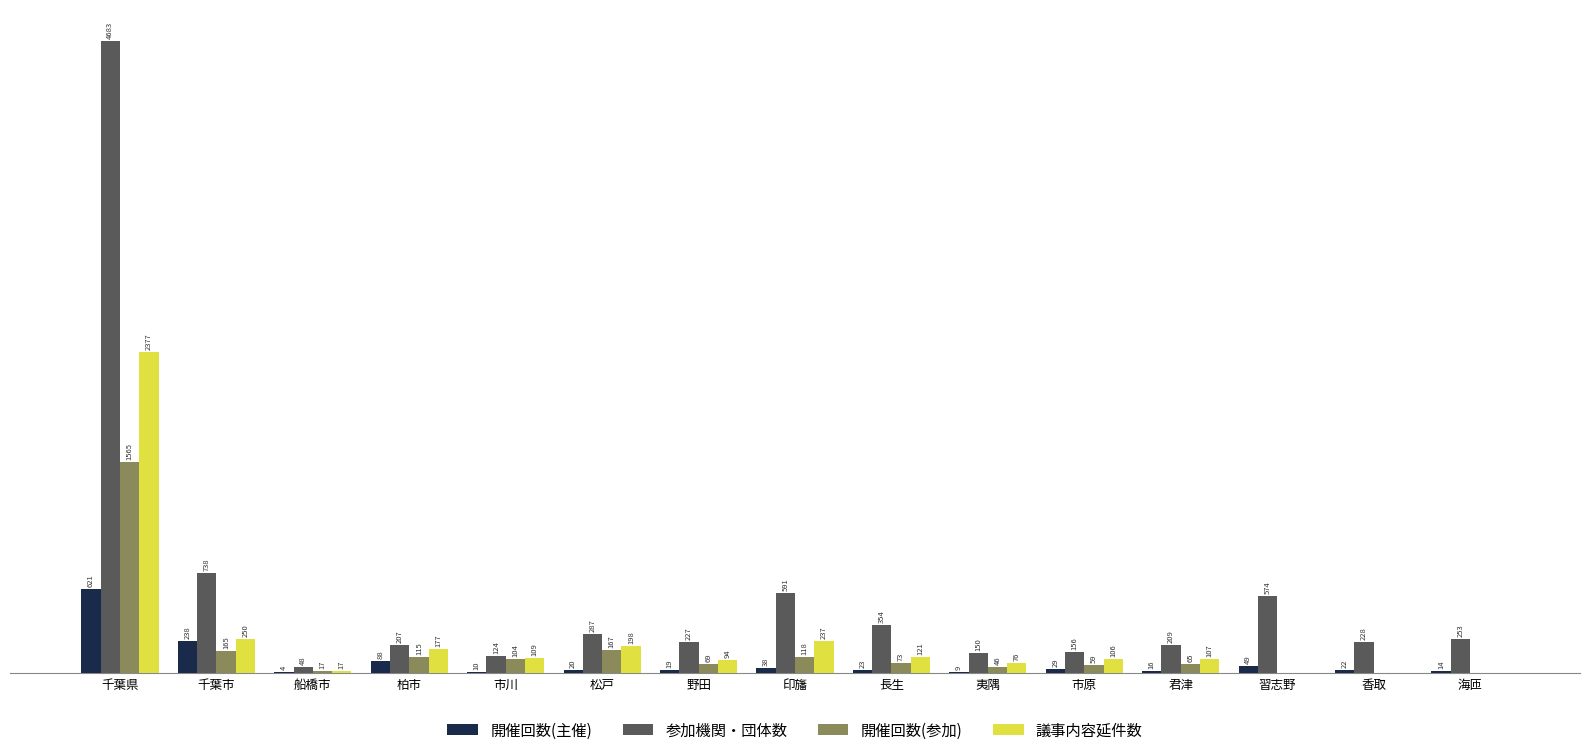

Between 千葉市 and 夷隅, which series saw the biggest shift?

参加機関・団体数